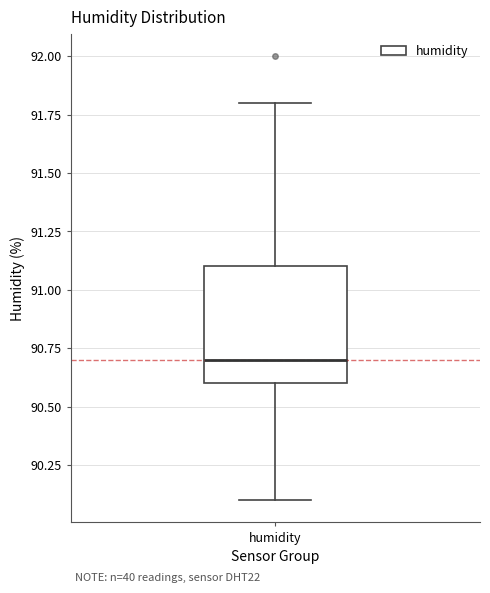

Where is the upper edge of the box for humidity on the y-axis? The values are not printed on the chart, so give them approximately, as read against the axis.

91.1